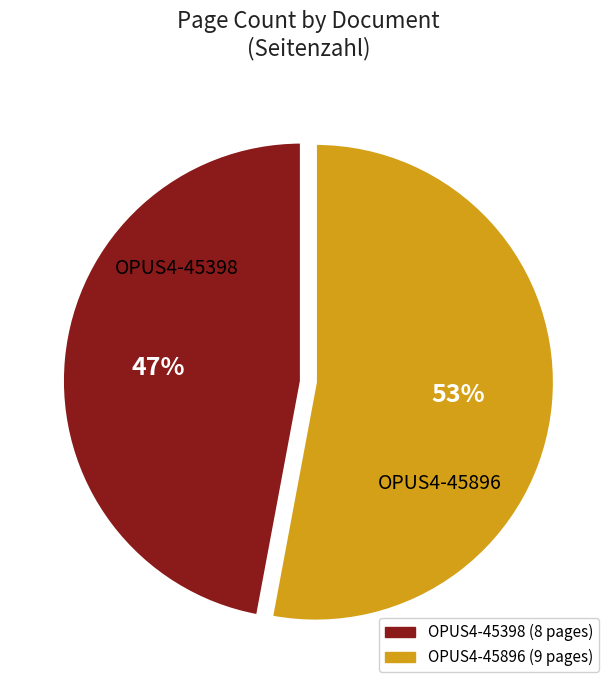

To the nearest percent, what percentage of the pie is OPUS4-45896?

53%